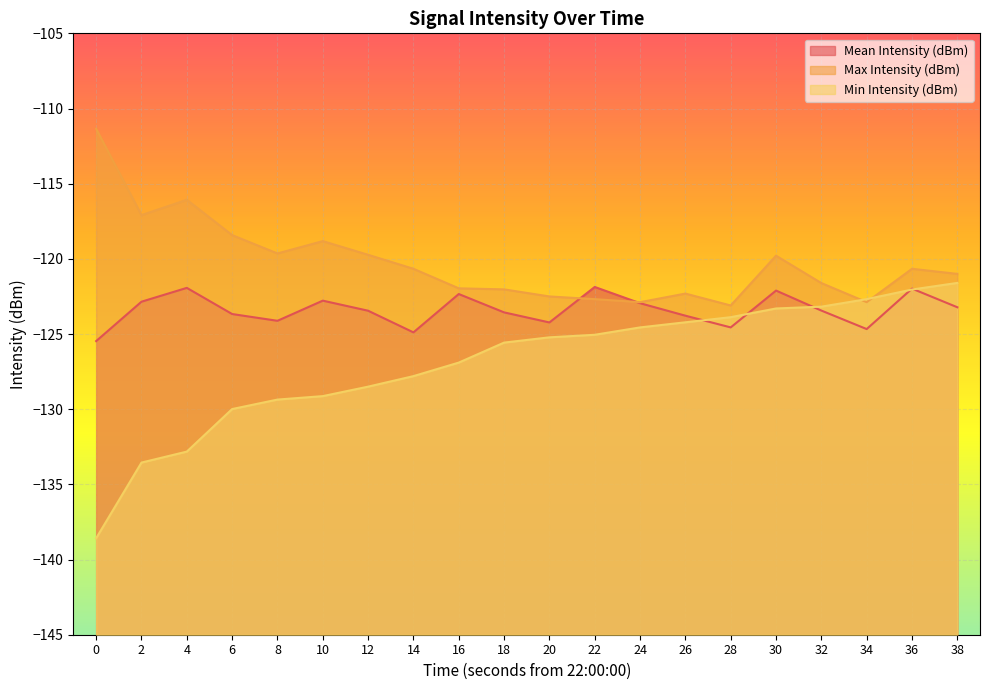

Which series has the largest range (max minus min)?

Min Intensity (dBm)